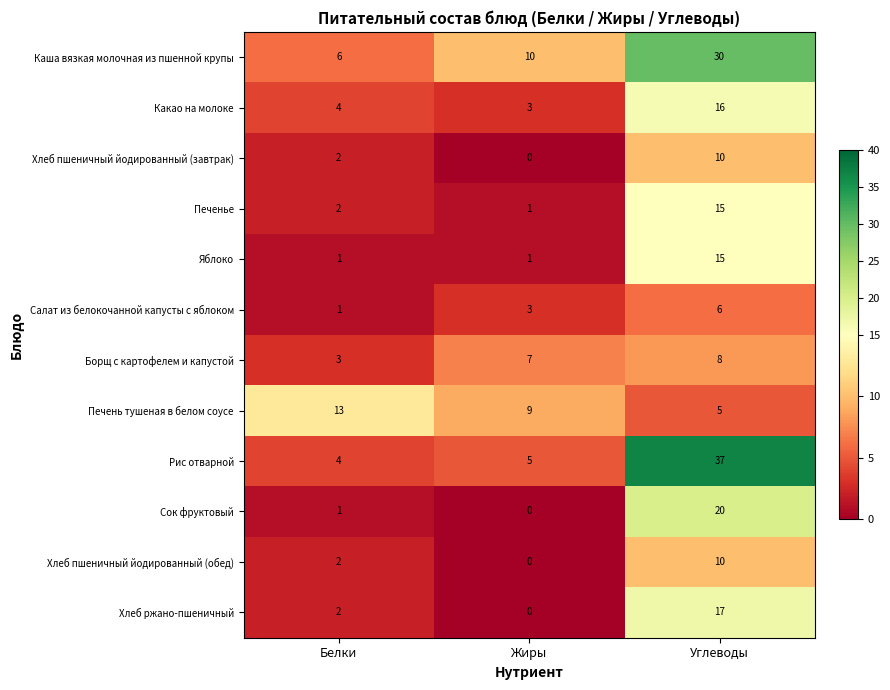

At which category does the chart reach its peak across all series?

Углеводы